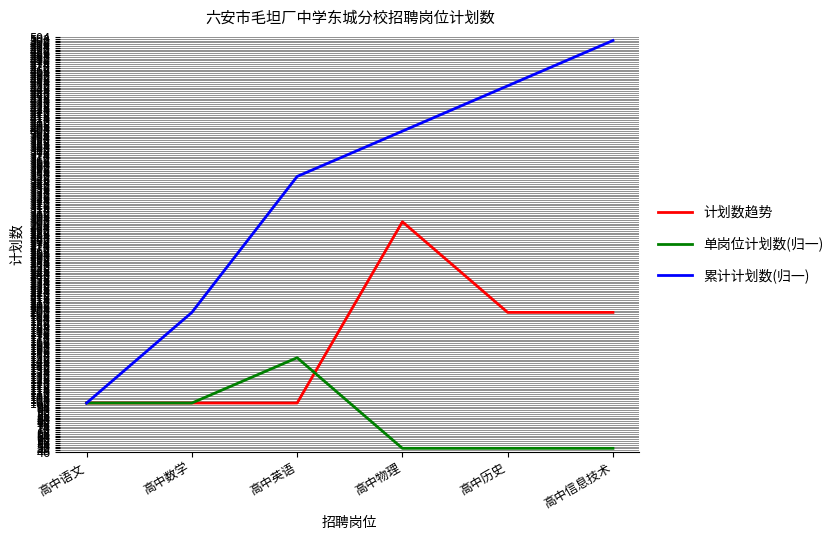

The value of 累计计划数(归一) at 高中信息技术 is 314. True or false?

False